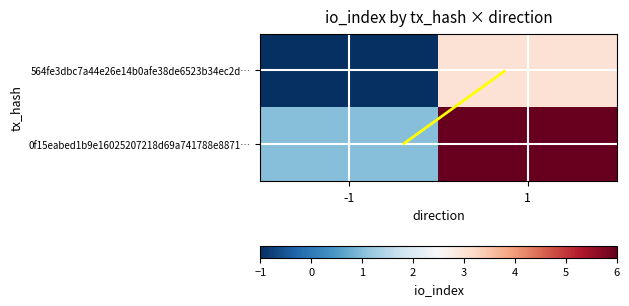

List the series in order of their peak value, lowest first.

564fe3dbc7a44e26e14b0afe38de6523b34ec2d…, 0f15eabed1b9e16025207218d69a741788e8871…